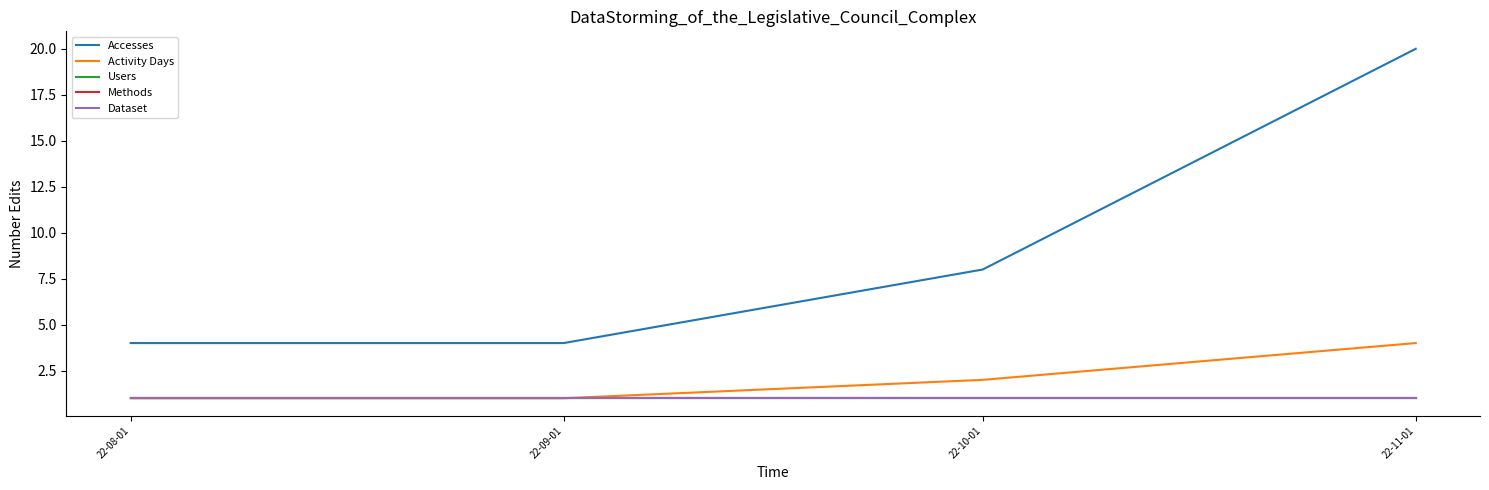

What position from the left is 22-11-01?

4